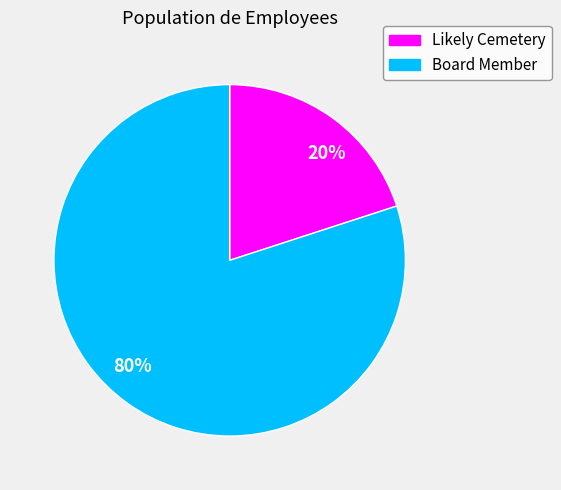

Is it true that 80% is 80% of the pie?

True